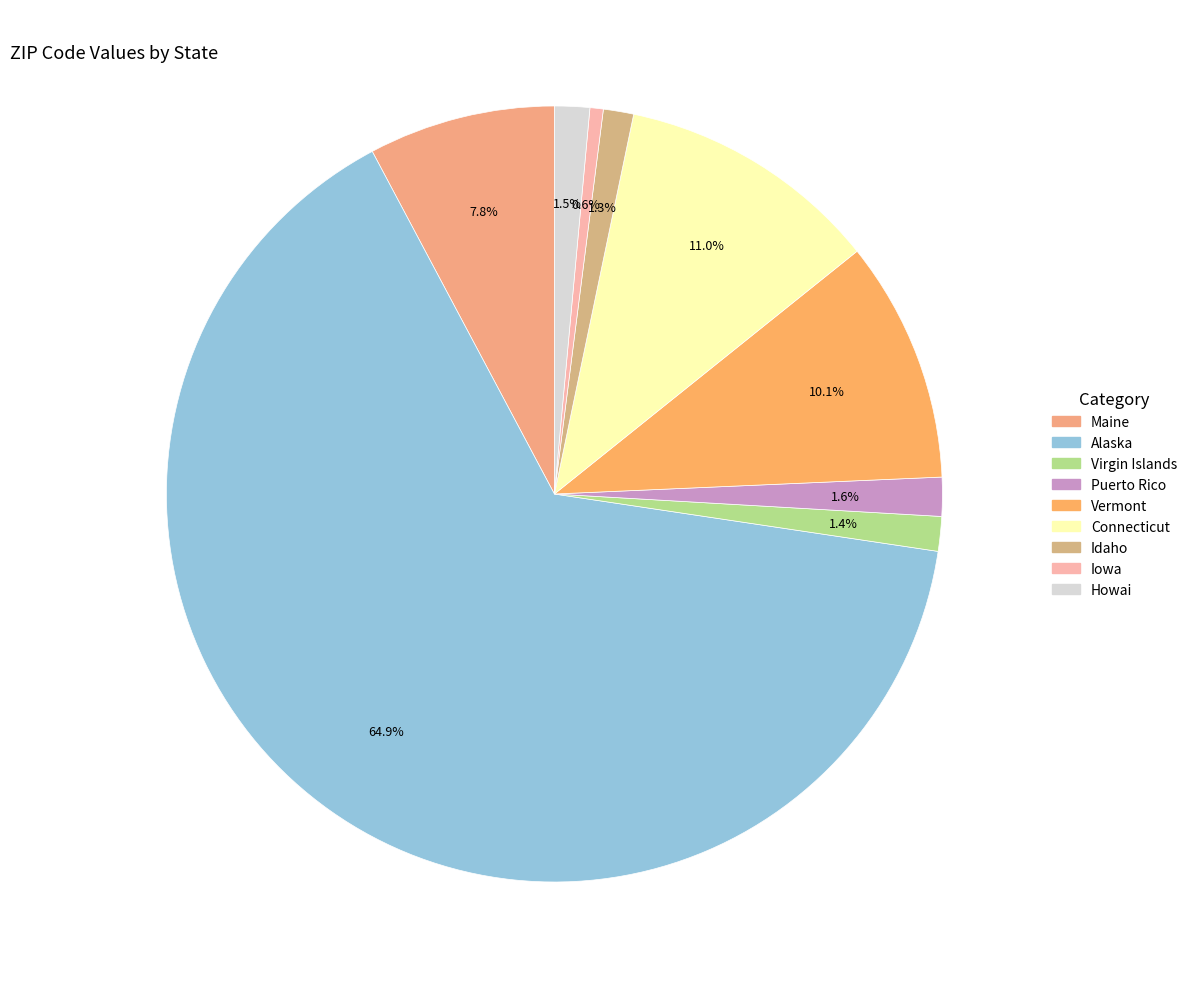

Count the number of slices in the pie.

9